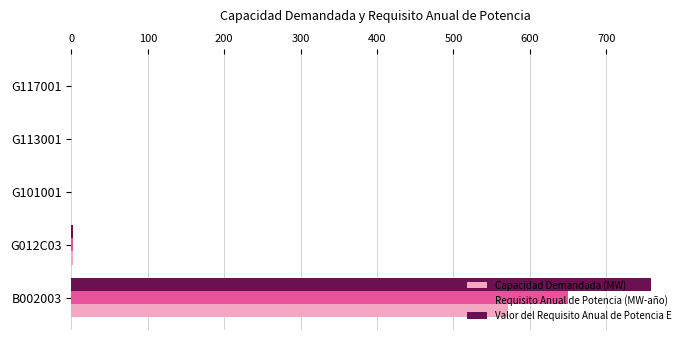

What are all the series names shown in the legend?

Capacidad Demandada (MW), Requisito Anual de Potencia (MW-año), Valor del Requisito Anual de Potencia E